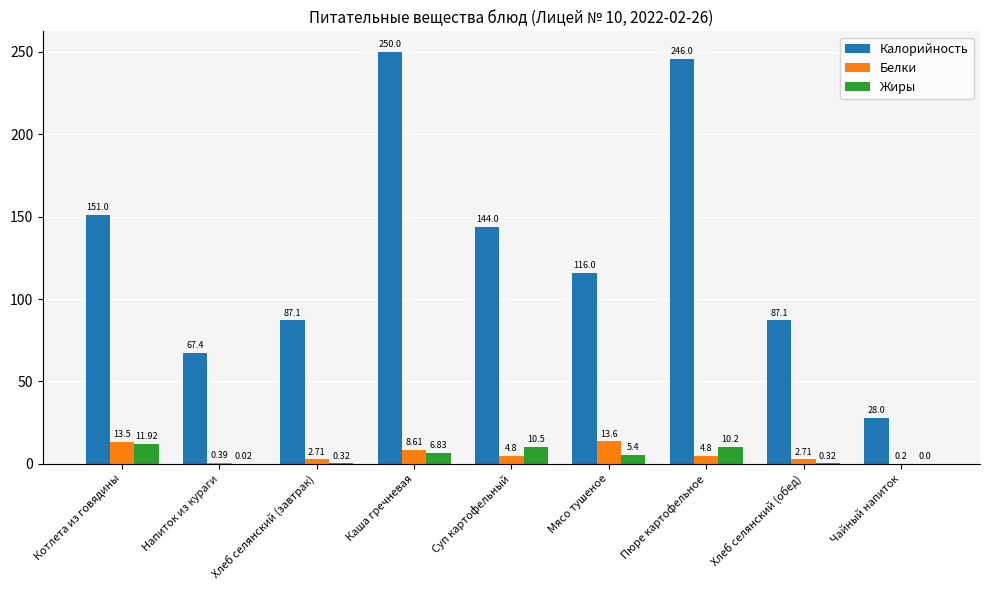

What is the total value across all series at Каша гречневая?

265.4